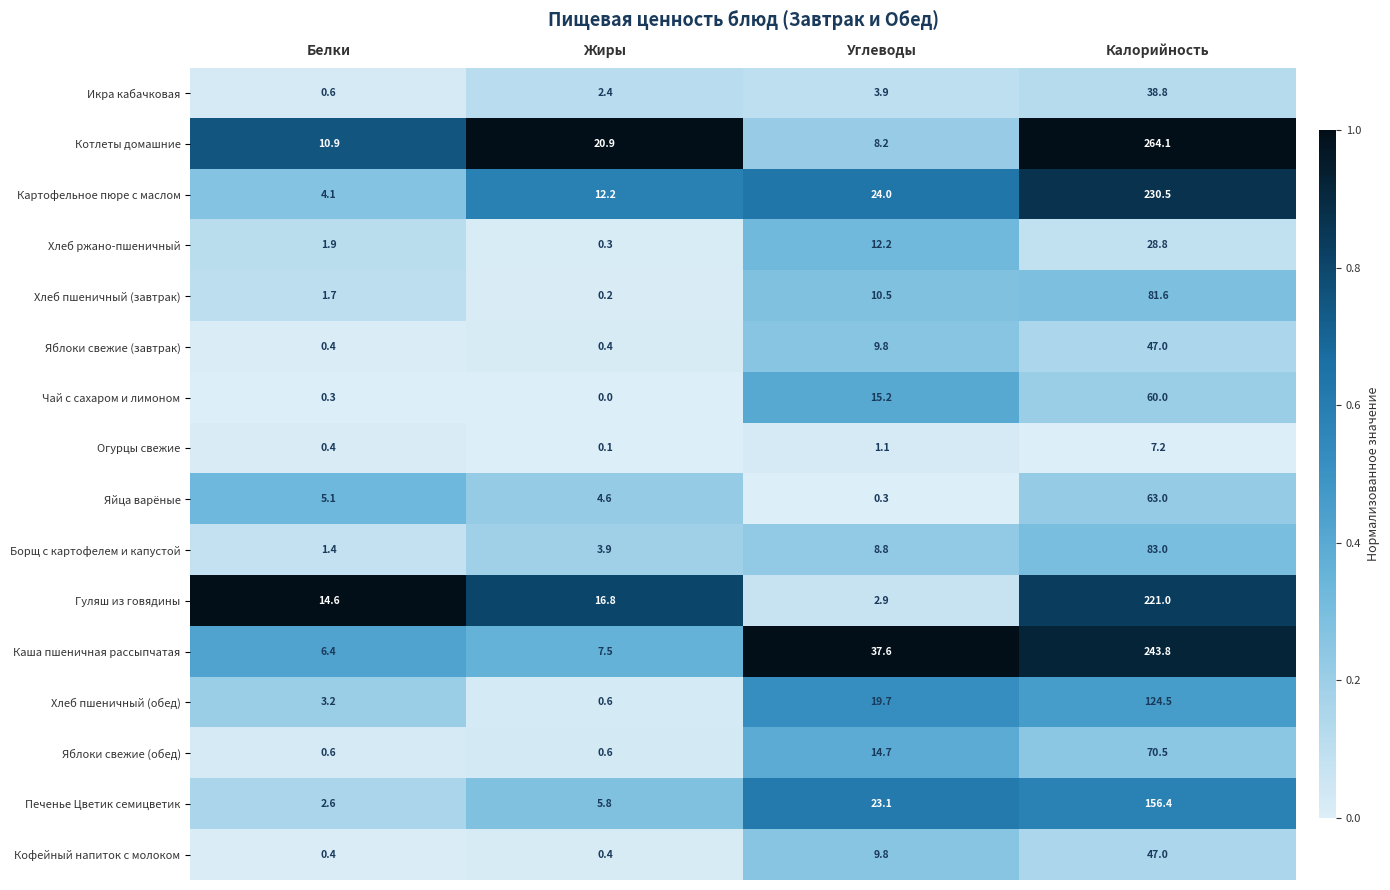

Is it true that Хлеб пшеничный (завтрак) equals 2.5 at Белки?

False